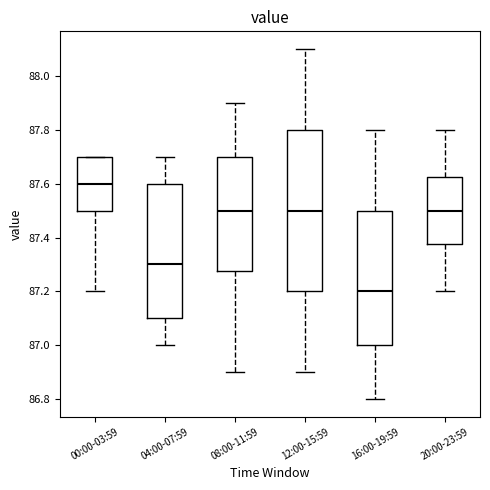

Which box has the lowest median line?

16:00-19:59